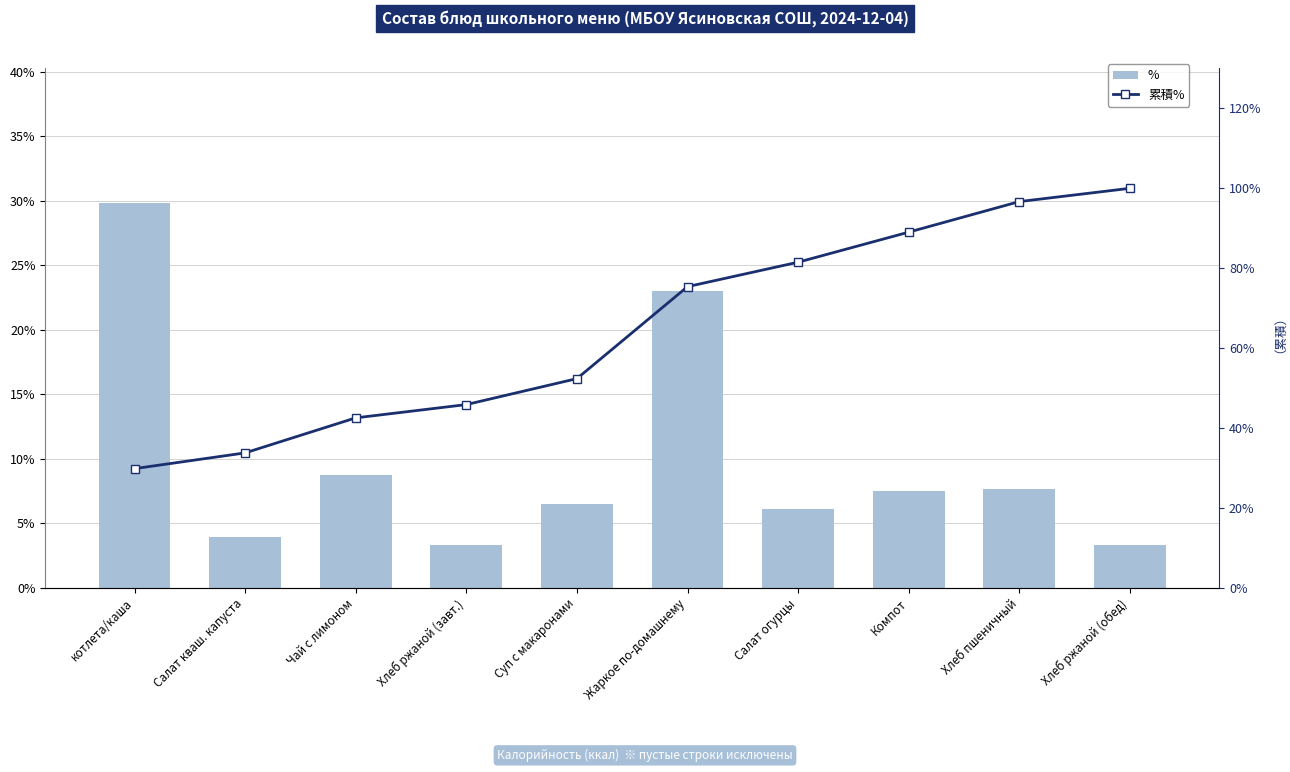

What is the value of the % bar at the 5th from the left?

6.5